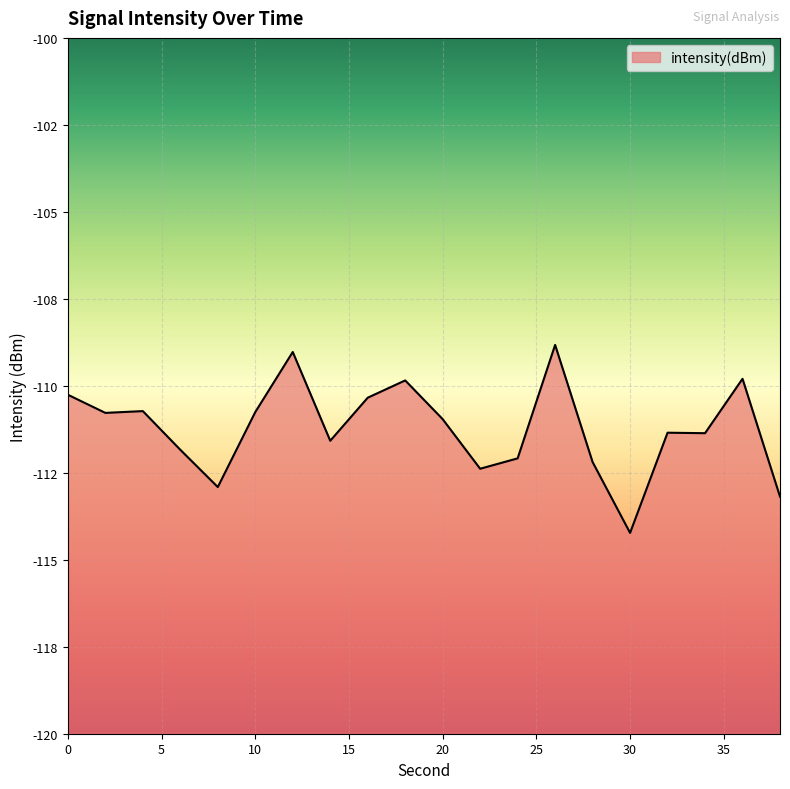

What is the minimum value shown in the chart?

-114.2